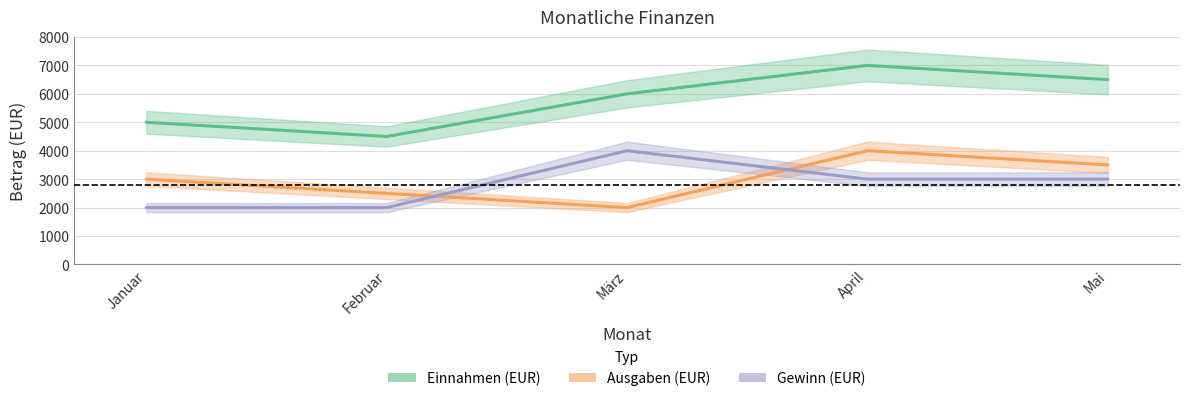

List the series in order of their peak value, highest first.

Einnahmen (EUR), Ausgaben (EUR), Gewinn (EUR)